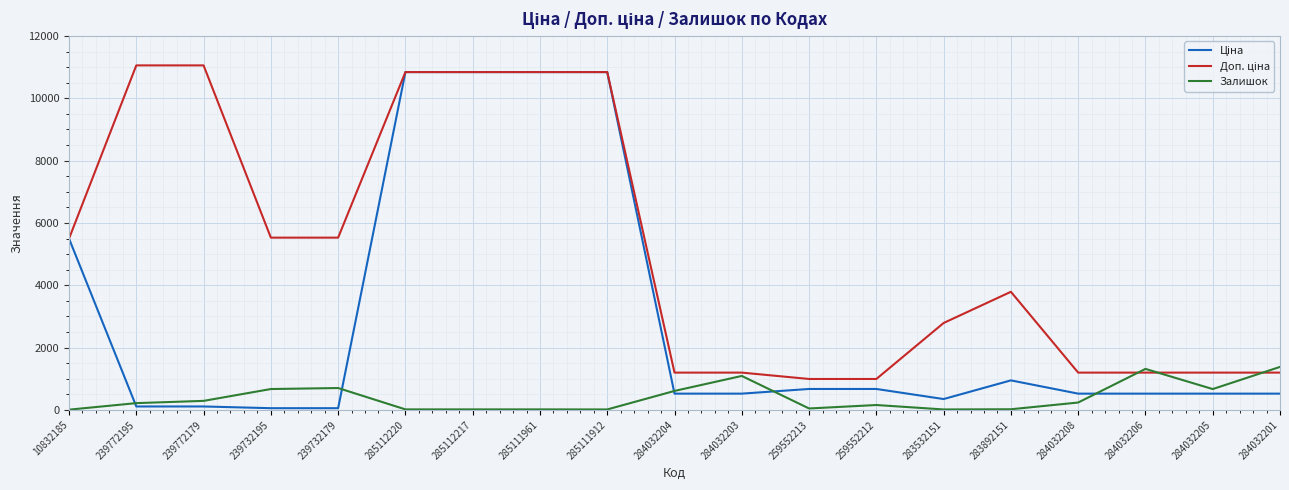

What is the greatest value displayed?

11055.0